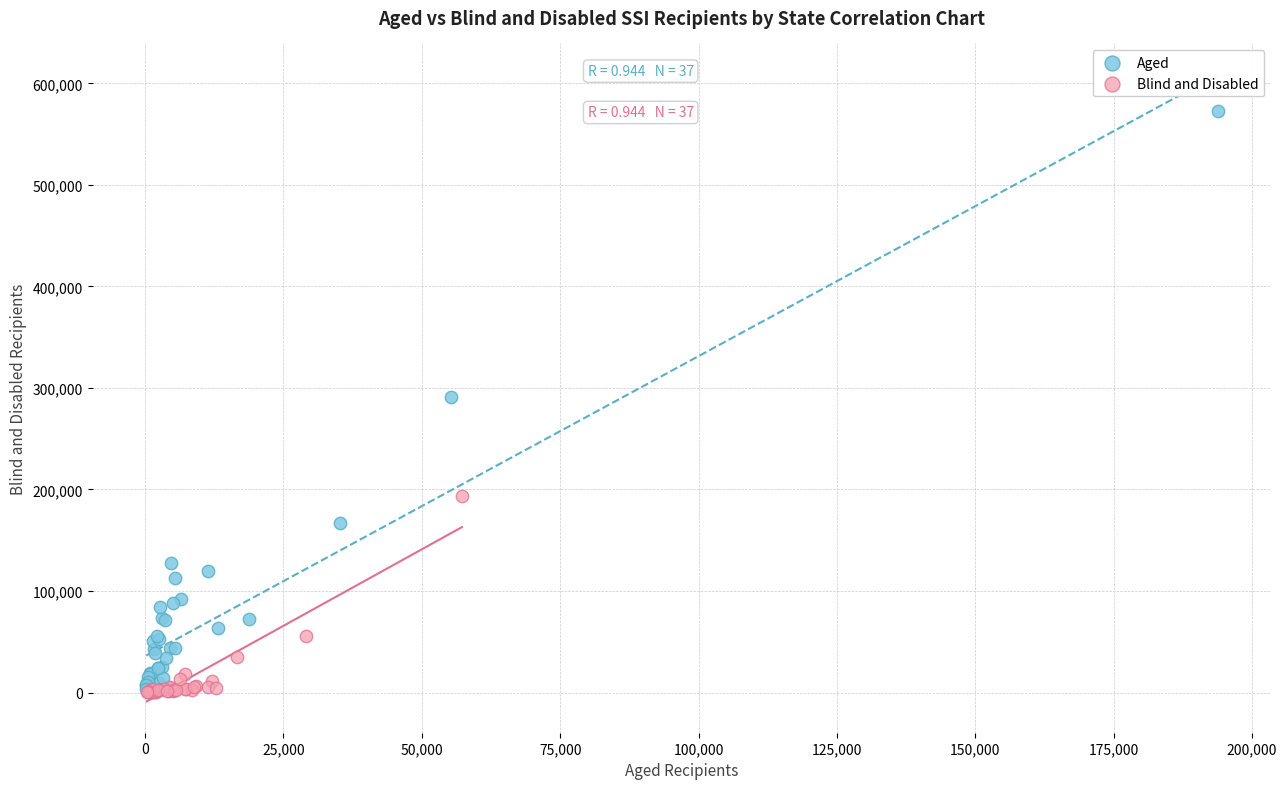

Which series contains the highest Y value?

Aged